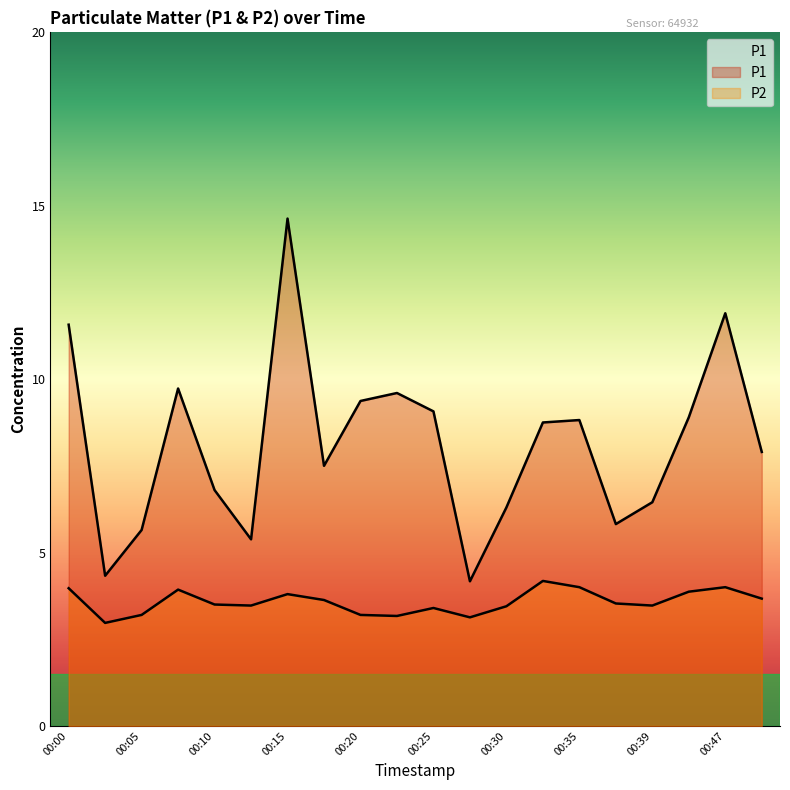

True or false: P2 and P1 cross at least once.

False